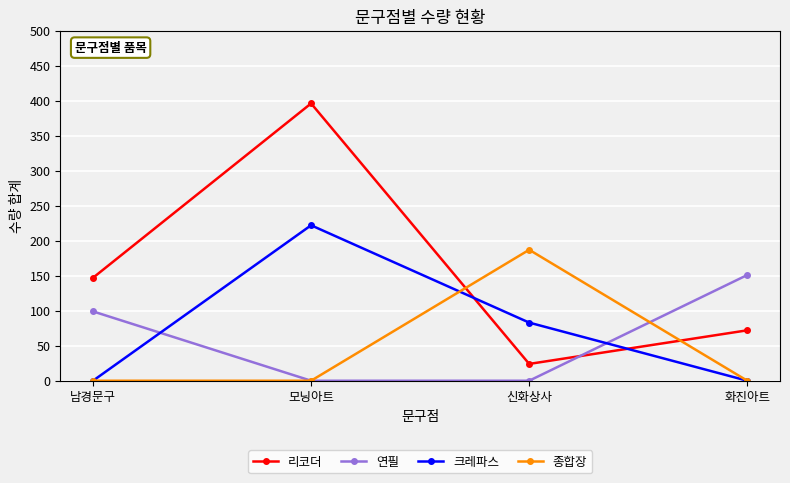

After their last crossing, which series has the higher values: 크레파스 or 연필?

연필